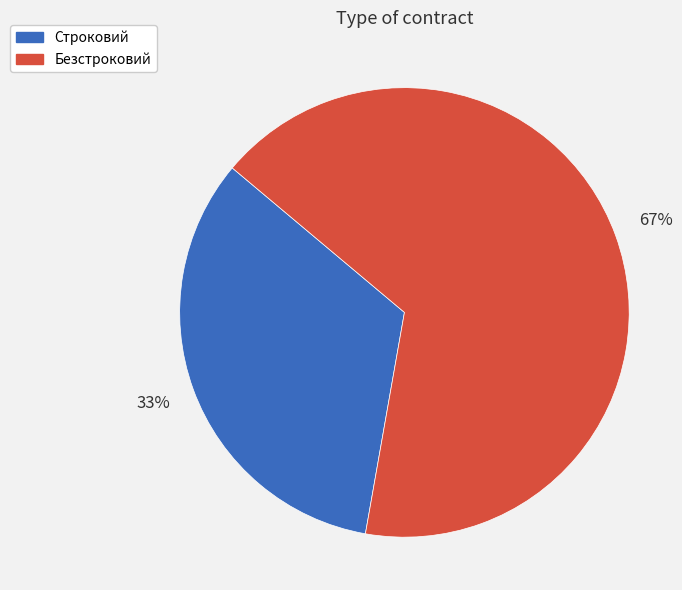

The Строковий slice represents 42% of the pie. True or false?

False